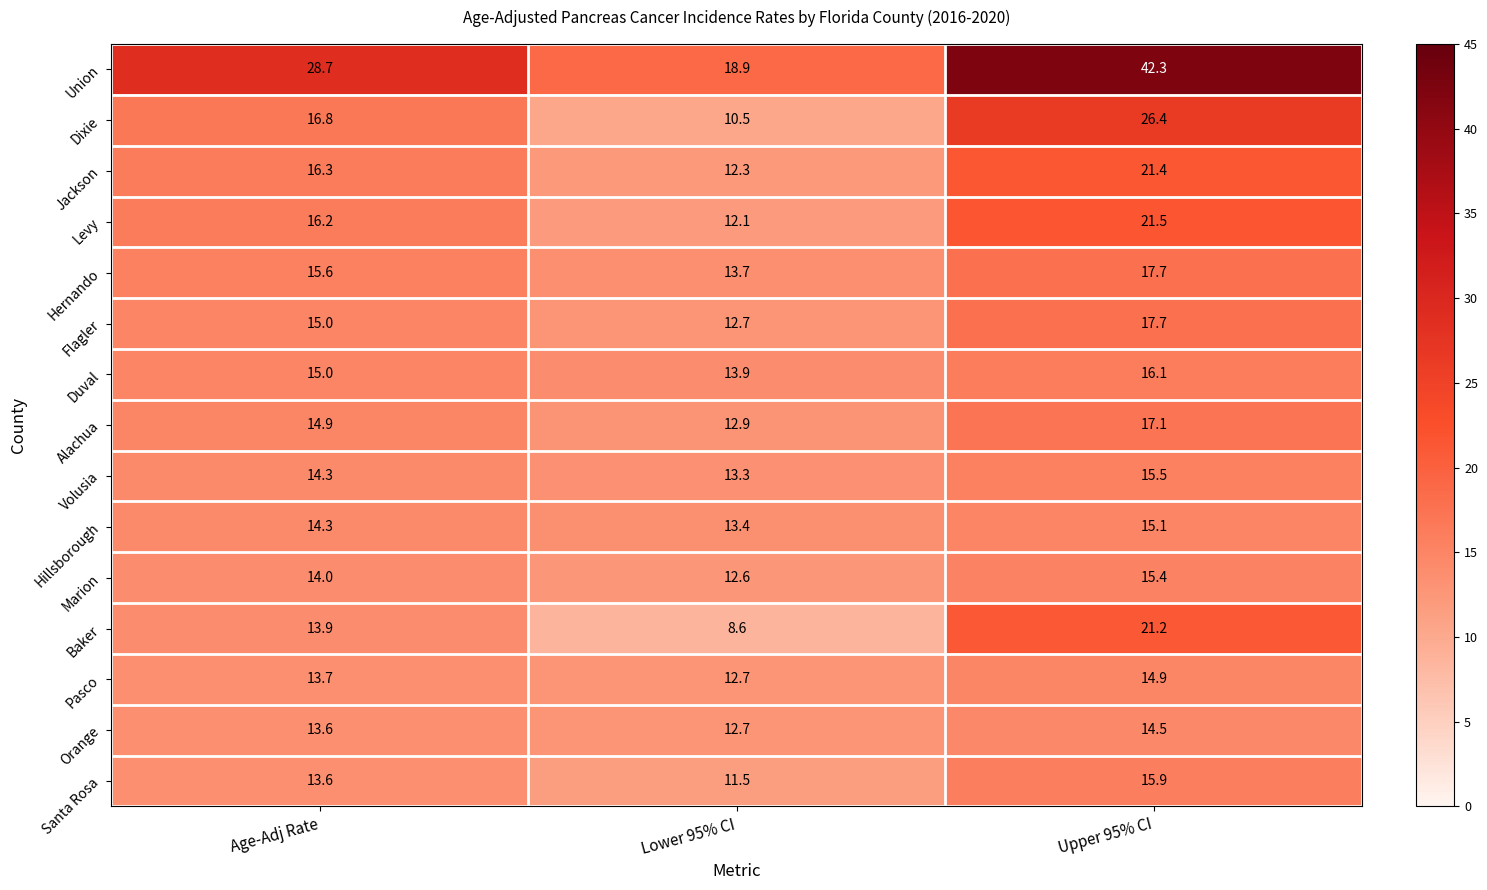

At which category does the chart reach its peak across all series?

Upper 95% CI